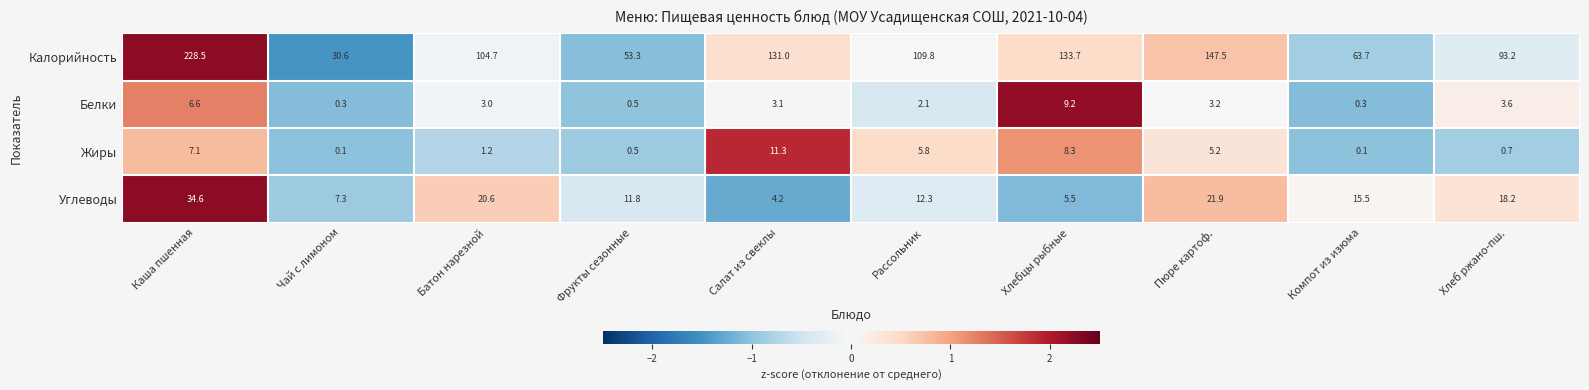

Is it true that Белки equals 0.7 at Батон нарезной?

False